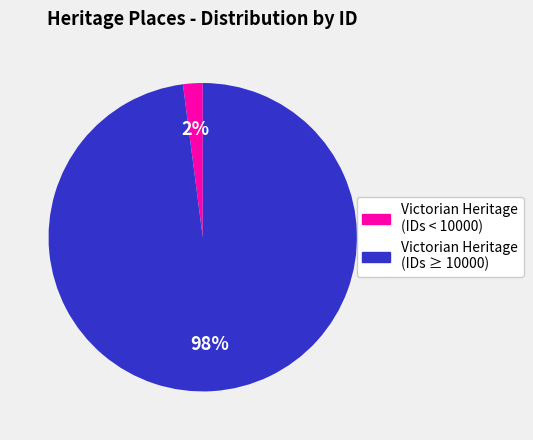

To the nearest percent, what is the average slice percentage?

50%